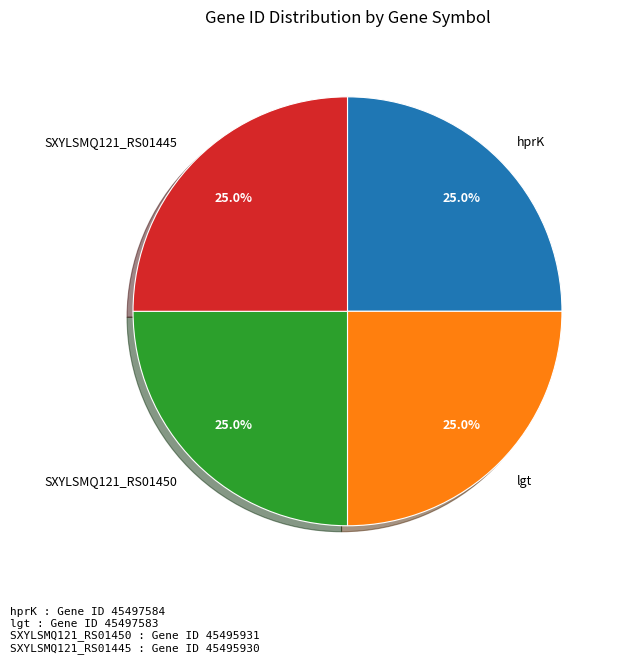

What is the ratio of the value at SXYLSMQ121_RS01445 to the value at SXYLSMQ121_RS01450?

1.0